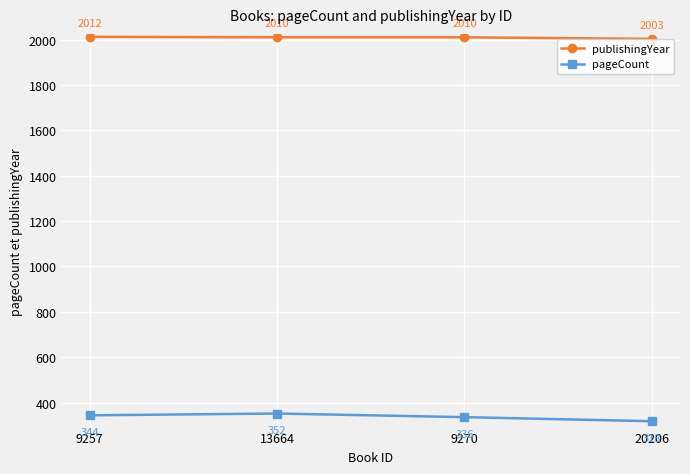

Where does the publishingYear series first go above 2010?

9257